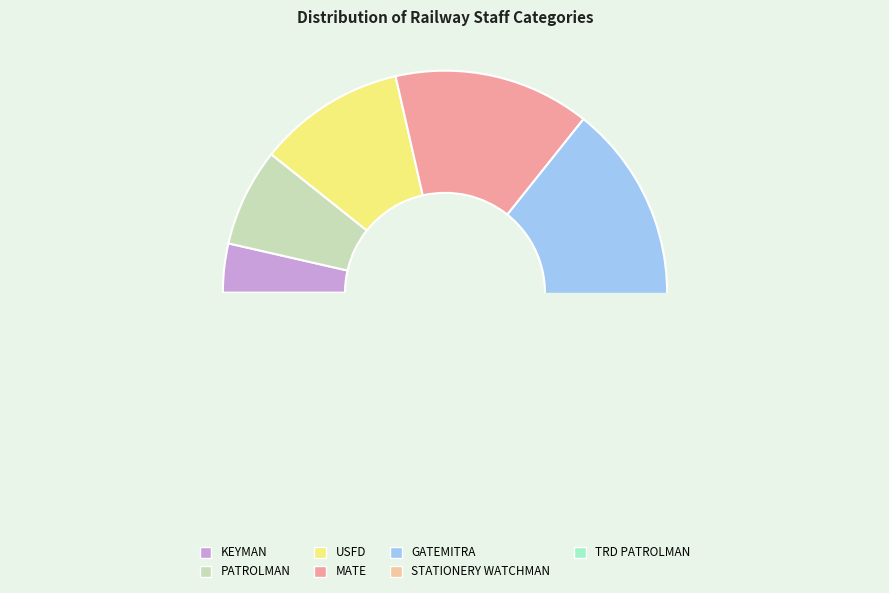

Does MATE account for over 50% of the chart?

No